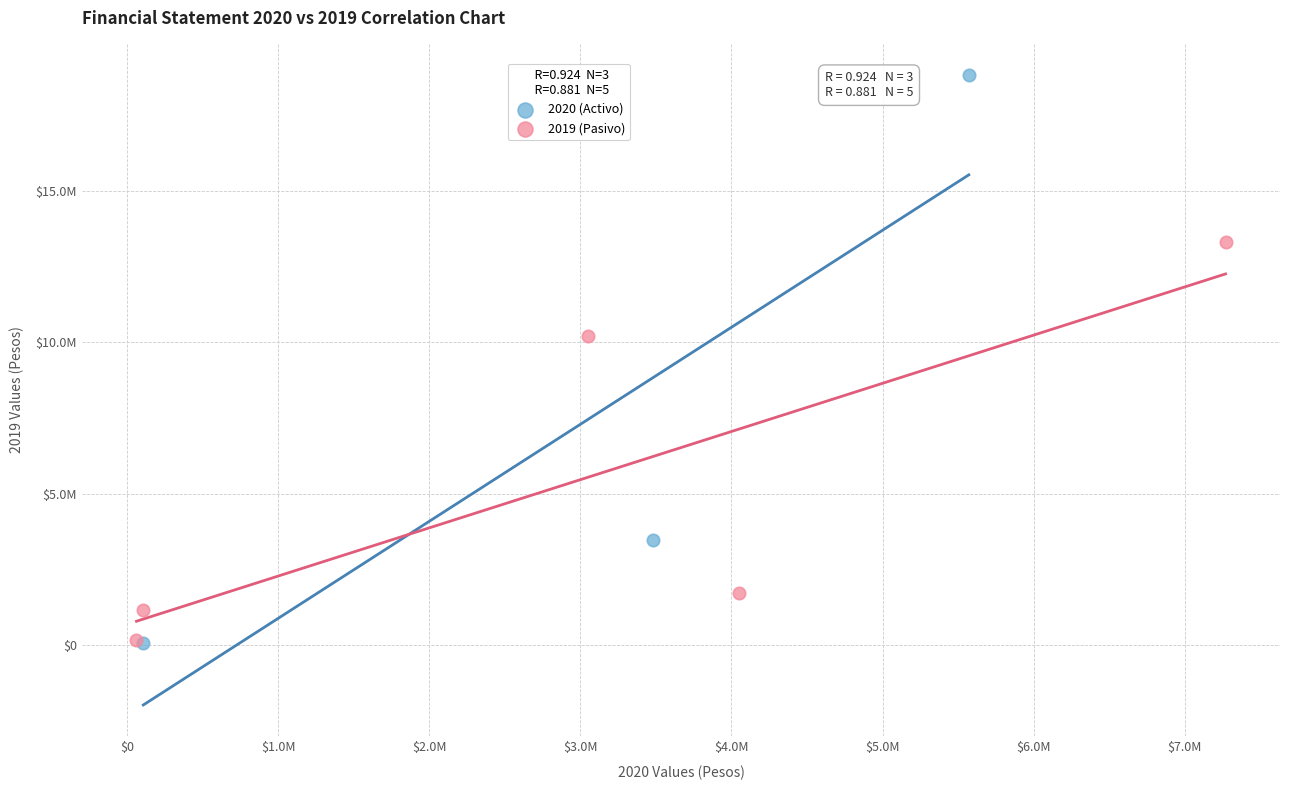

What are all the series names shown in the legend?

2020 (Activo), 2019 (Pasivo)